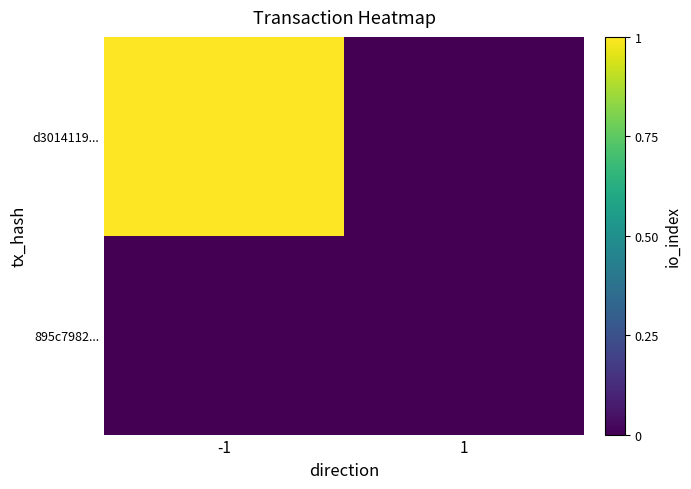

How many distinct data groups are displayed?

2